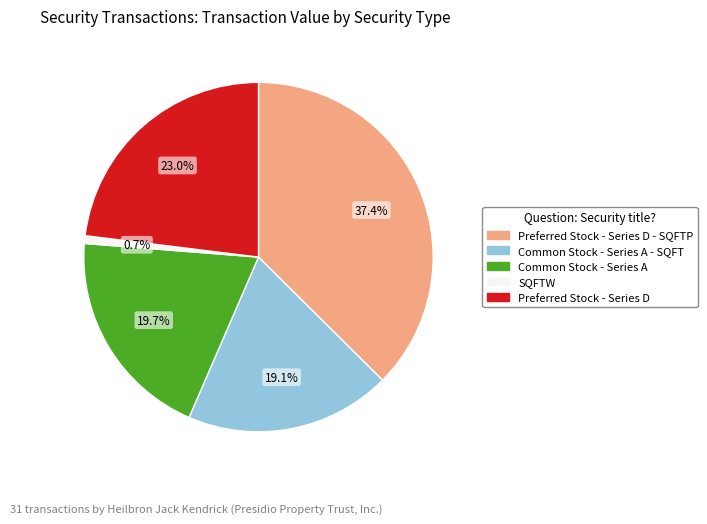

Is there any slice that represents more than half of the pie?

No